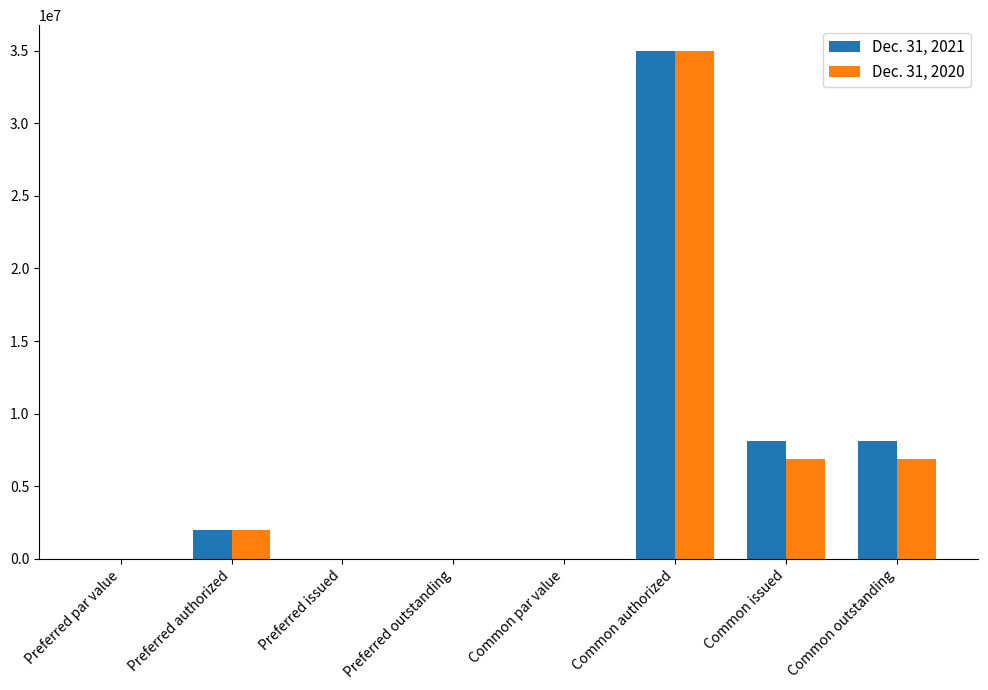

What is the sum of the Dec. 31, 2020 values at Common authorized and Preferred authorized?

37000000.0